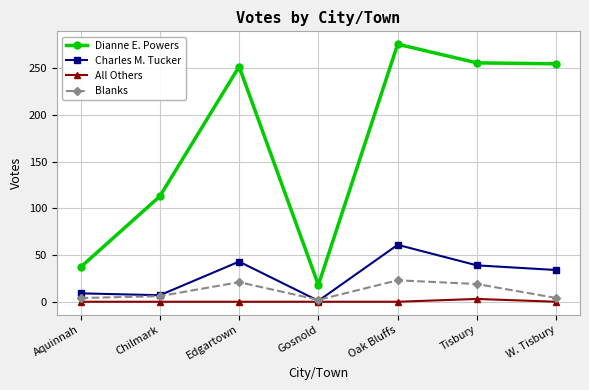

At Aquinnah, list the series in order from largest to smallest.

Dianne E. Powers, Charles M. Tucker, Blanks, All Others